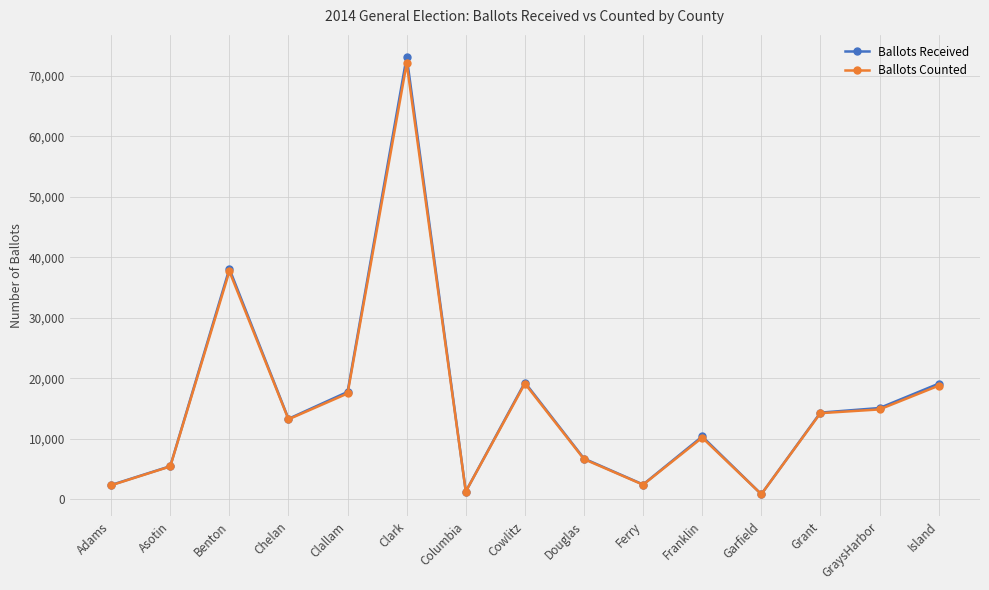

What is the difference between the maximum and minimum values in the Ballots Counted series?

71185